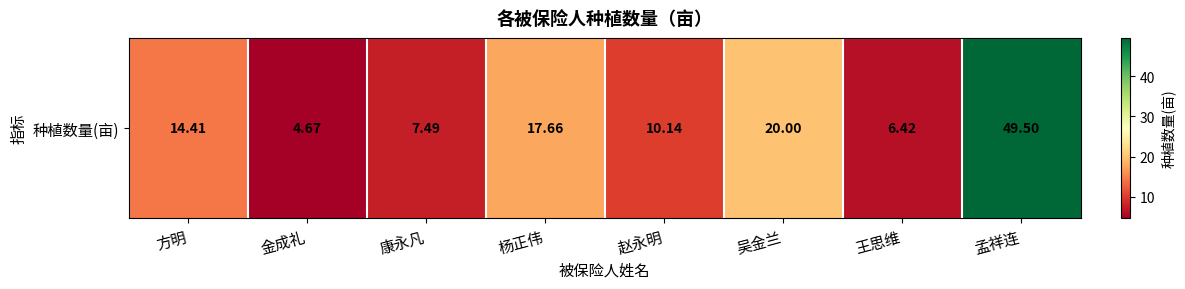

Where is the data nearest to the value 27?

吴金兰